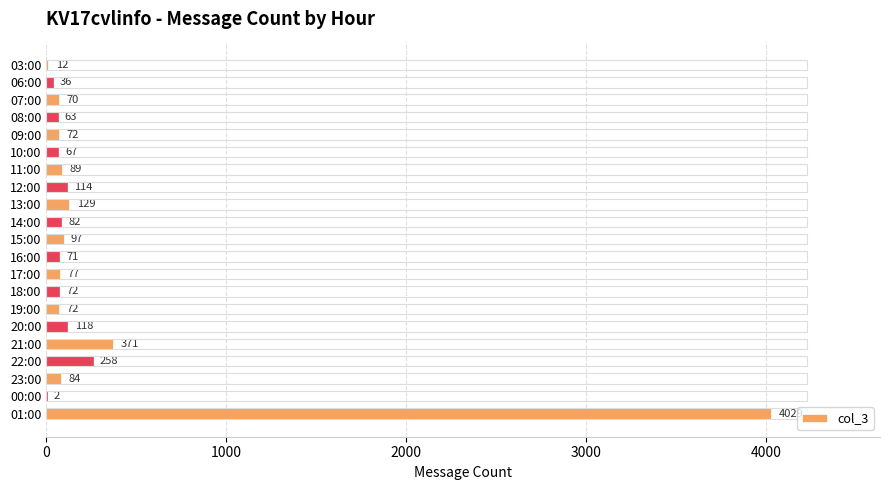

Read the value at 15:00.

97